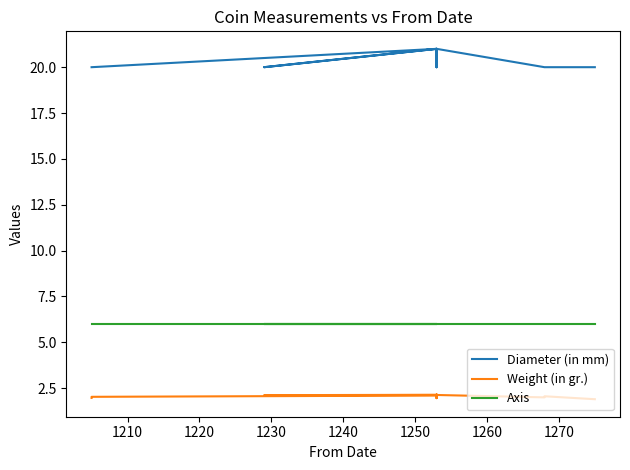

True or false: Weight (in gr.) has a value of 3.1 at 1240.

False